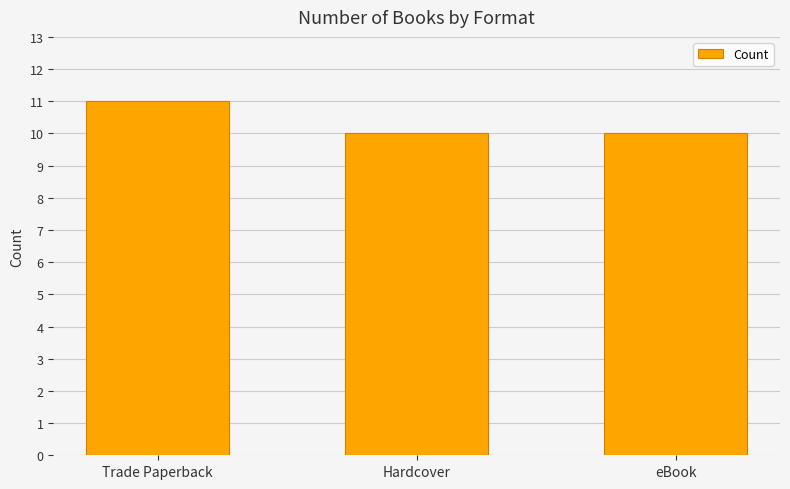

What is the difference between the values at eBook and Trade Paperback?

1